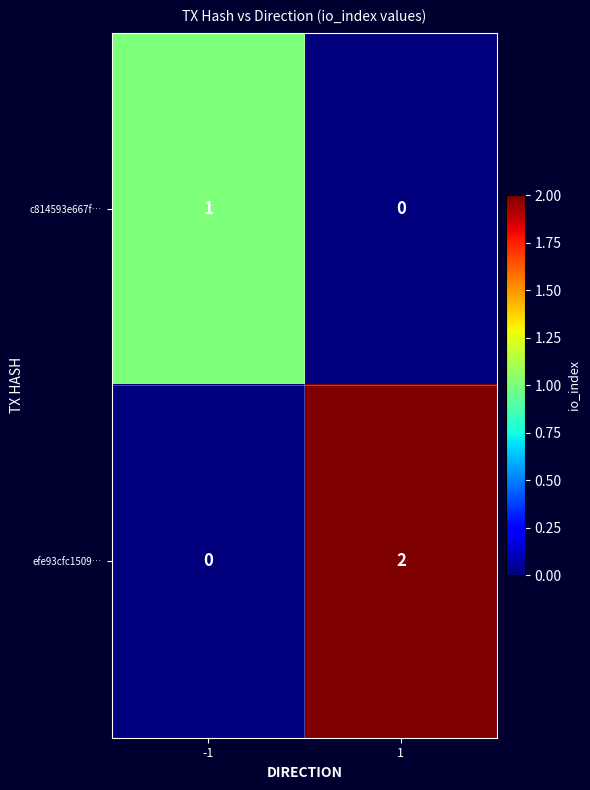

Rank the series by their maximum value, from highest to lowest.

efe93cfc1509…, c814593e667f…